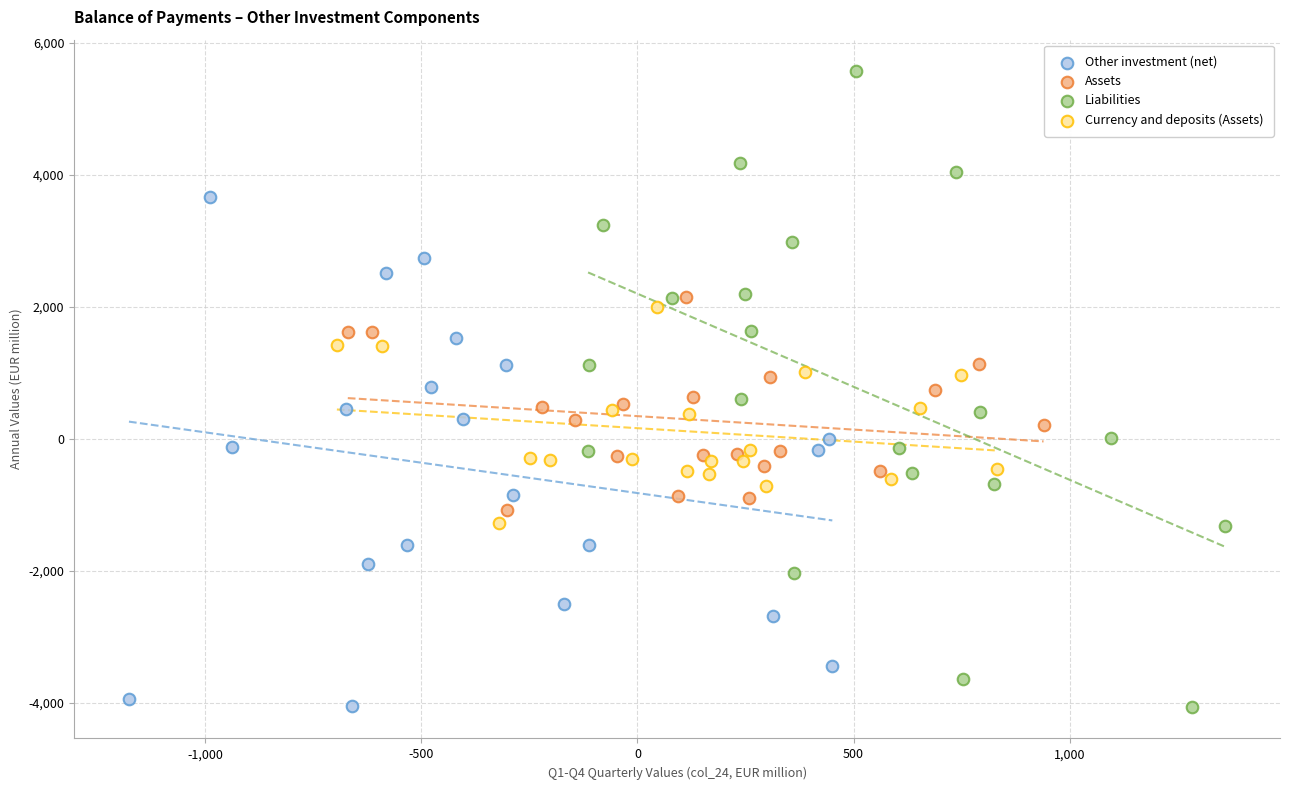

Which series has the widest spread of Y values?

Liabilities